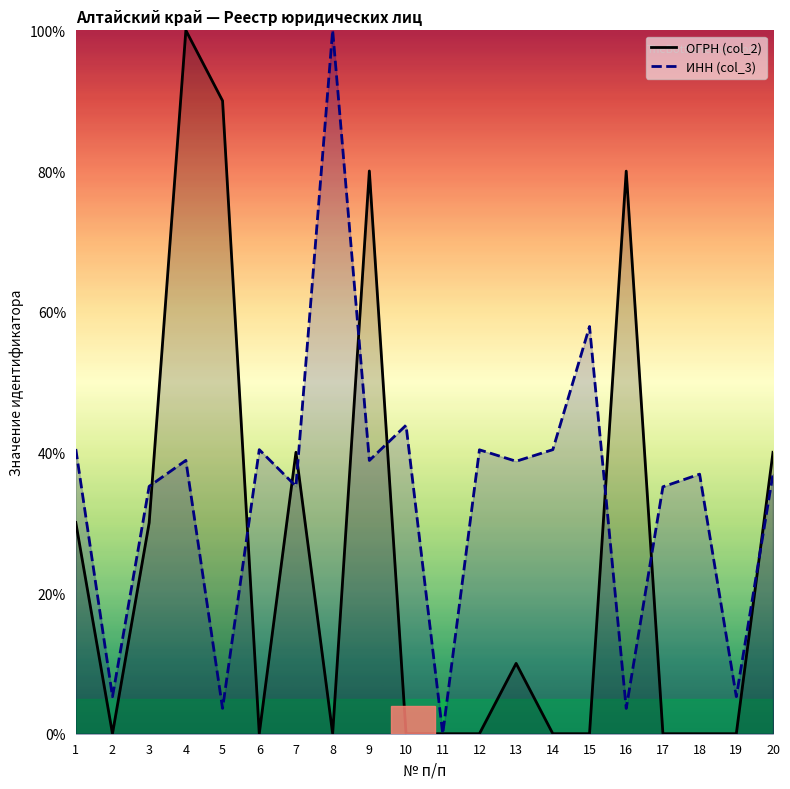

How many values in the ОГРН (col_2) series exceed 0?

19